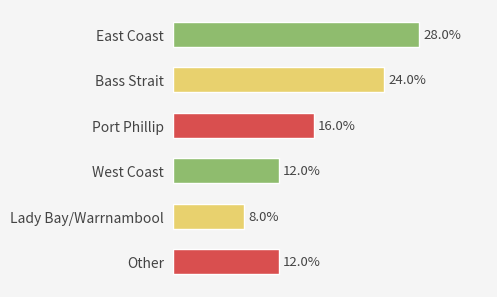

Where is the data nearest to the value 18?

Port Phillip